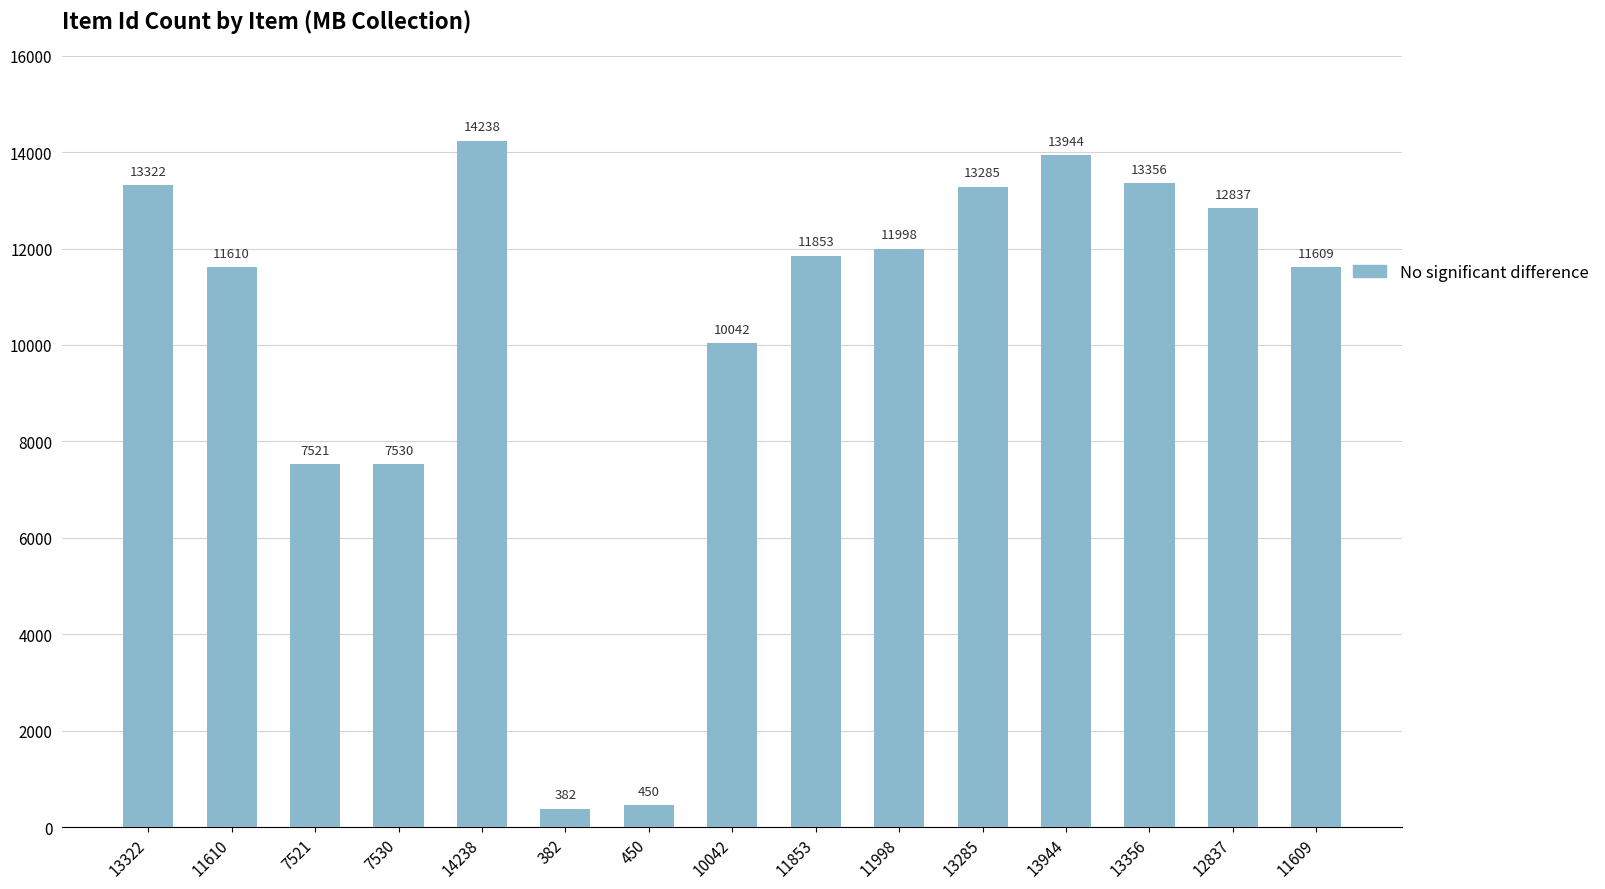

What is the value of the 13th bar from the left?

13356